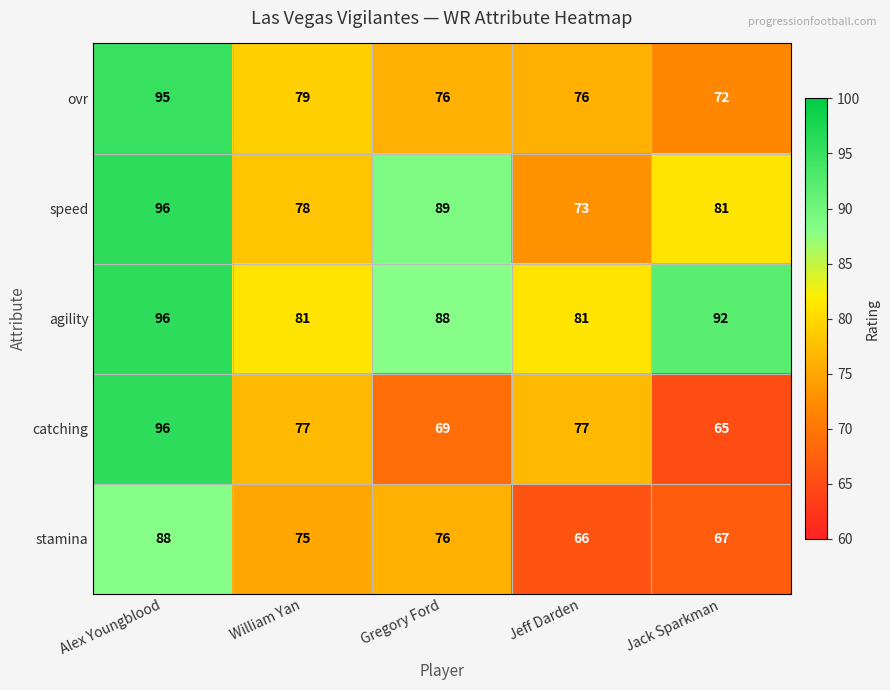

What is the smallest value displayed?

65